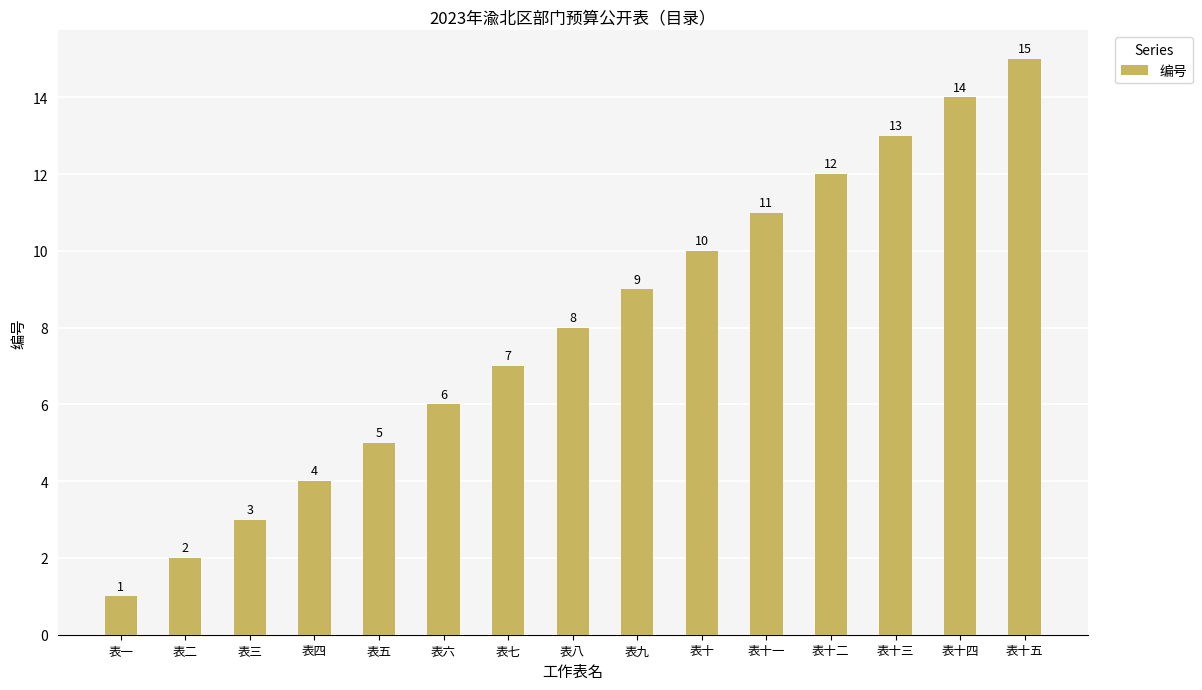

List the labels in order of value, smallest first.

表一, 表二, 表三, 表四, 表五, 表六, 表七, 表八, 表九, 表十, 表十一, 表十二, 表十三, 表十四, 表十五